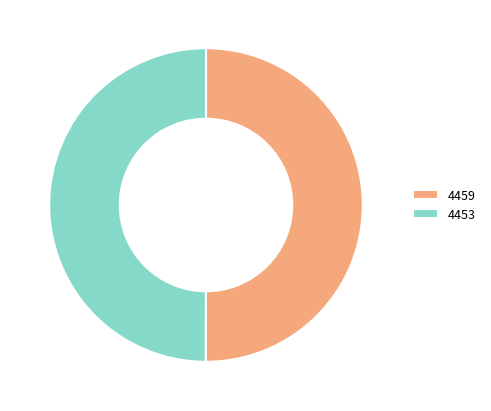

Combined, do 4459 and 4453 account for over 50%?

Yes